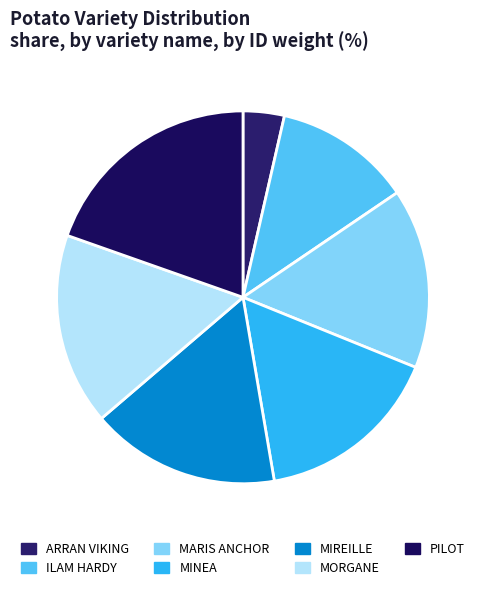

Which slice is the largest?

PILOT